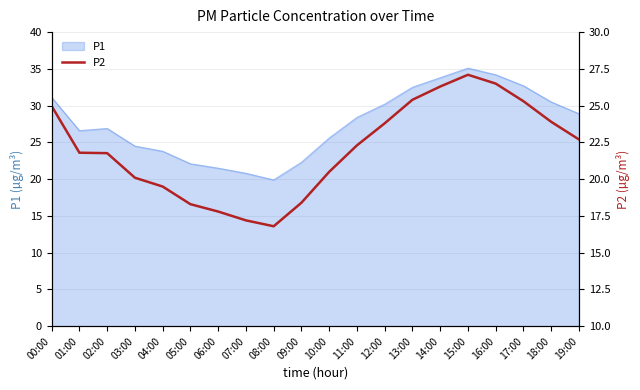

What value does the data have at 14:00?

26.3